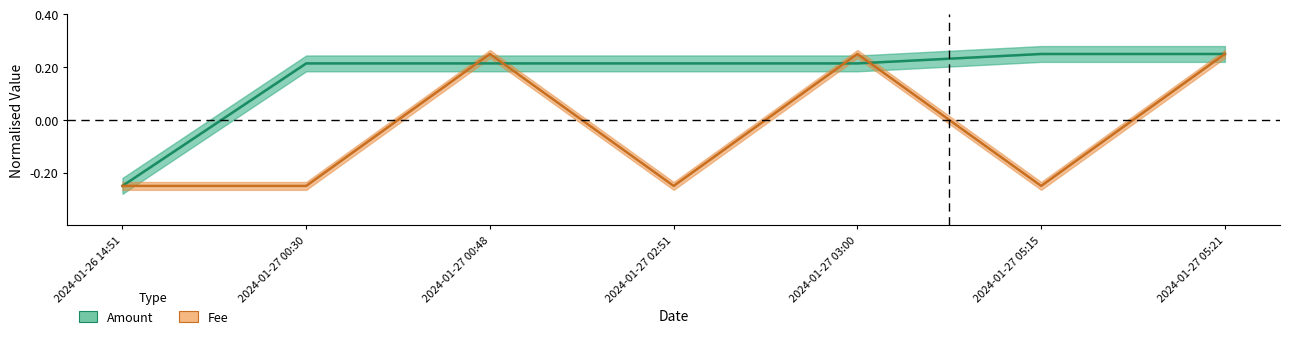

Does the chart display data point markers on the line(s)?

No